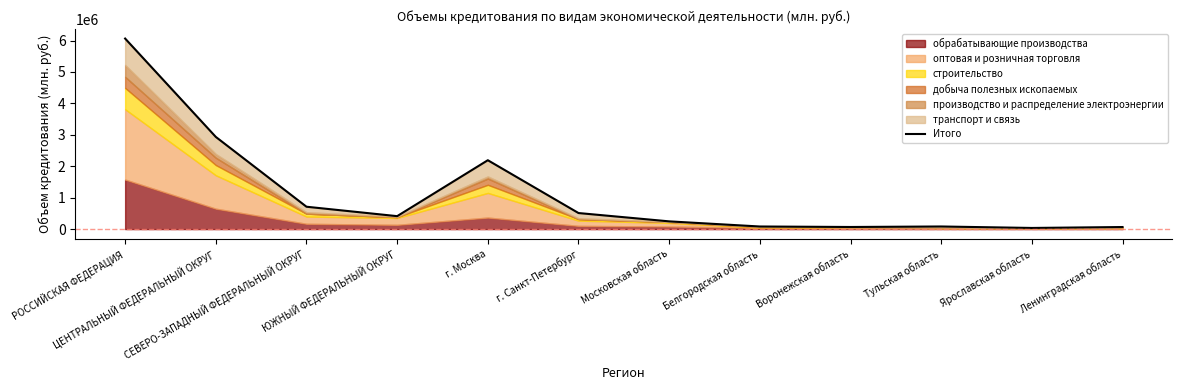

Reading right to left, transcribe all the data shown in this chart.

66114	36531	83249	67201	82922	246253	511089	2191441	411910	711847	2933225	6062620